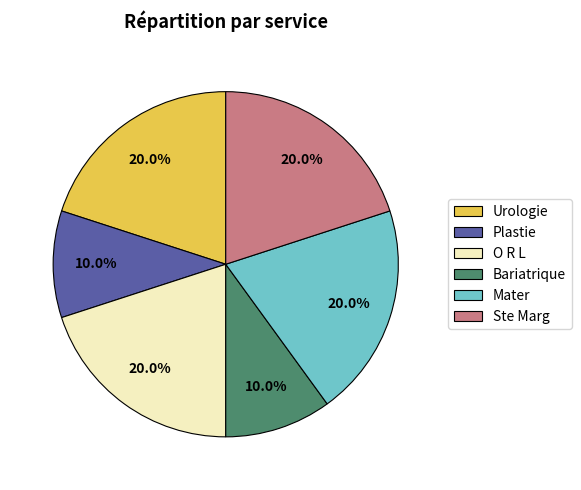

Does O R L account for over 50% of the chart?

No